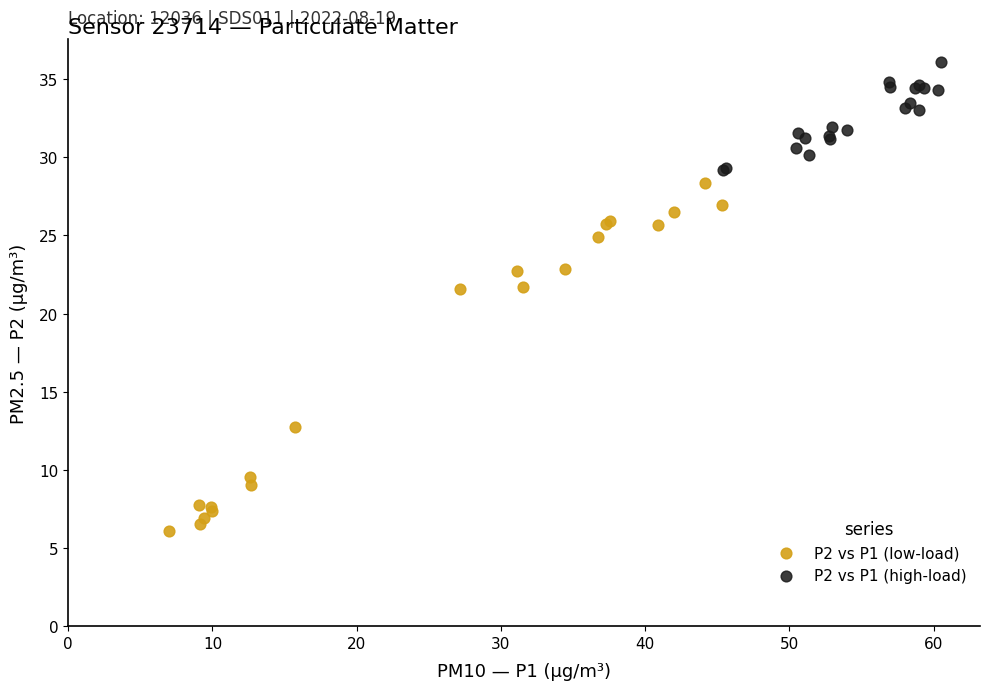

Which series contains the highest Y value?

P2 vs P1 (high-load)